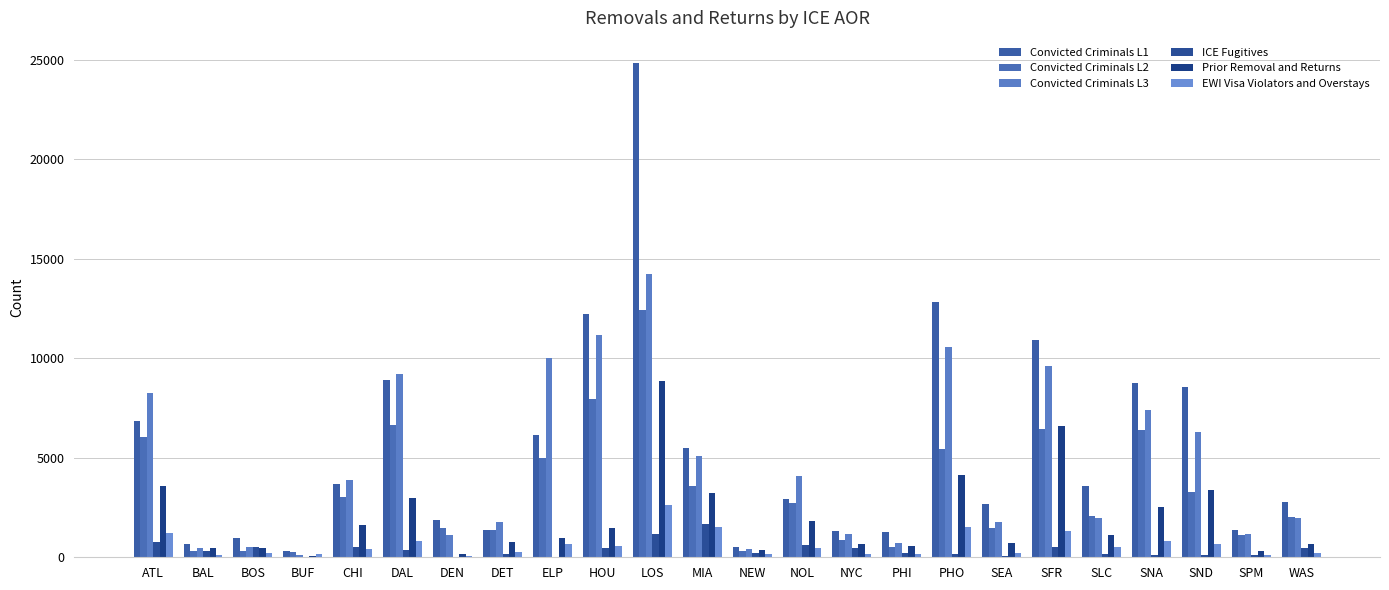

What is the difference between the highest and lowest values at SPM?

1293